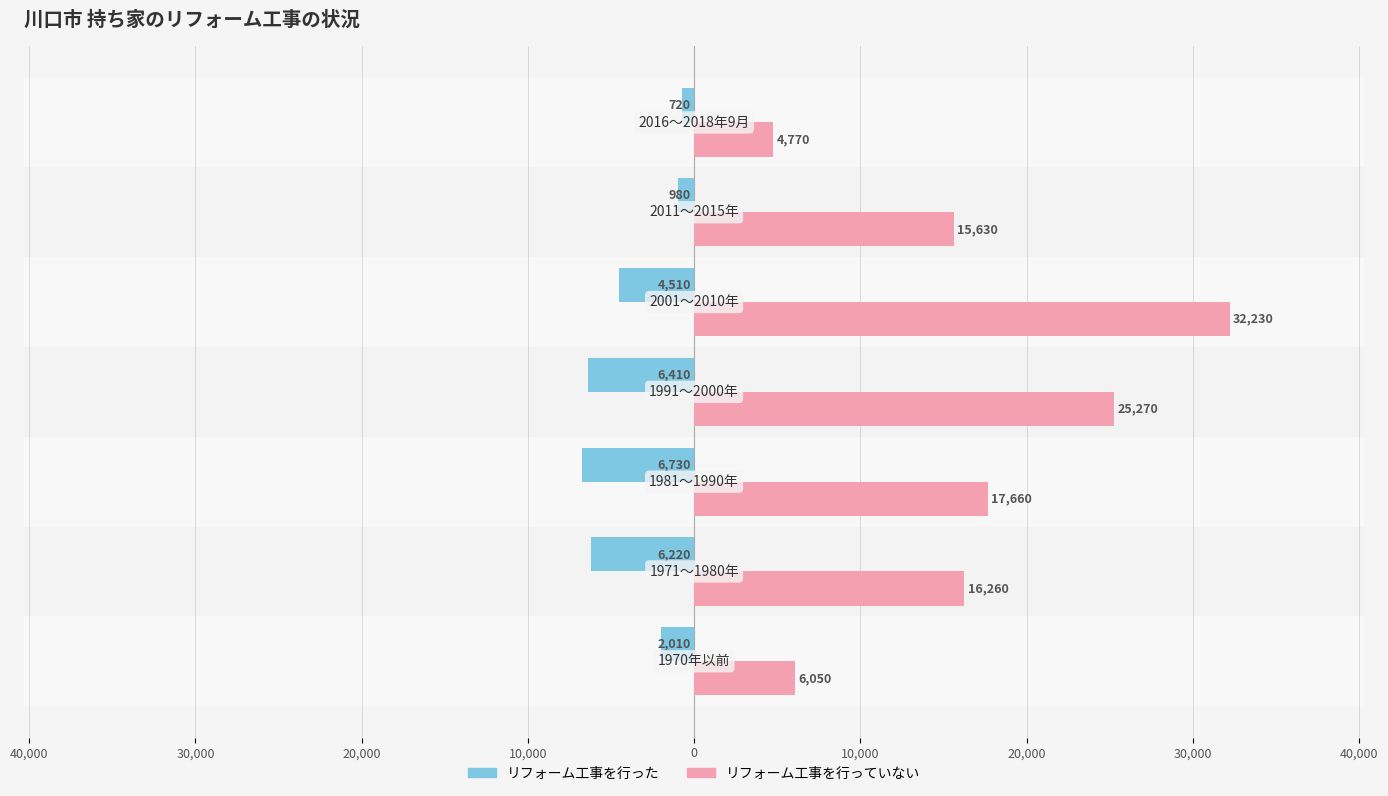

What are all the series names shown in the legend?

リフォーム工事を行った, リフォーム工事を行っていない